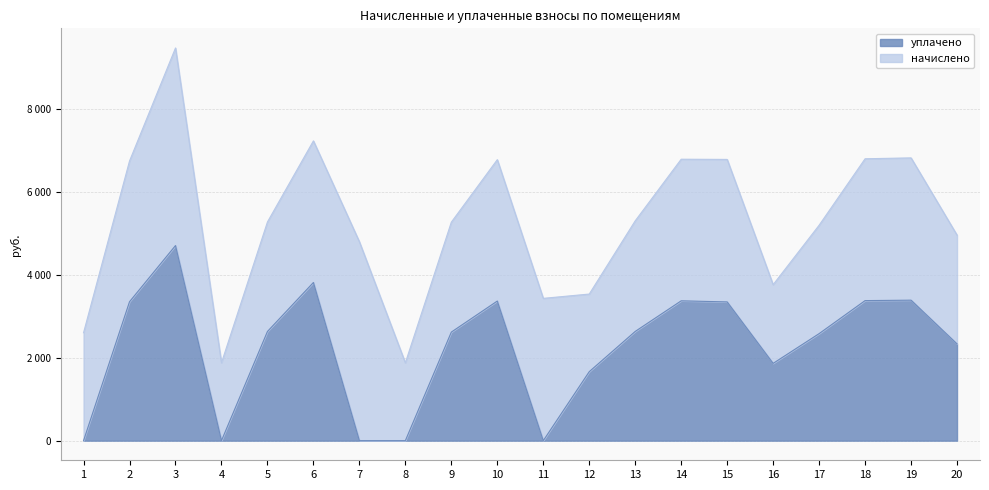

Does the chart have visible grid lines?

Yes